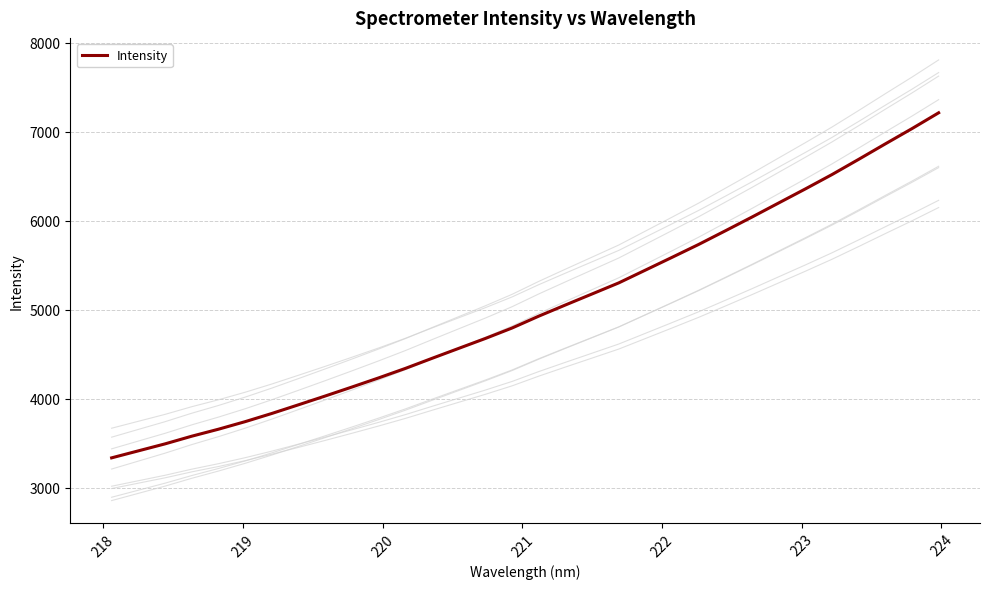

What is the maximum value for Intensity?

7214.3